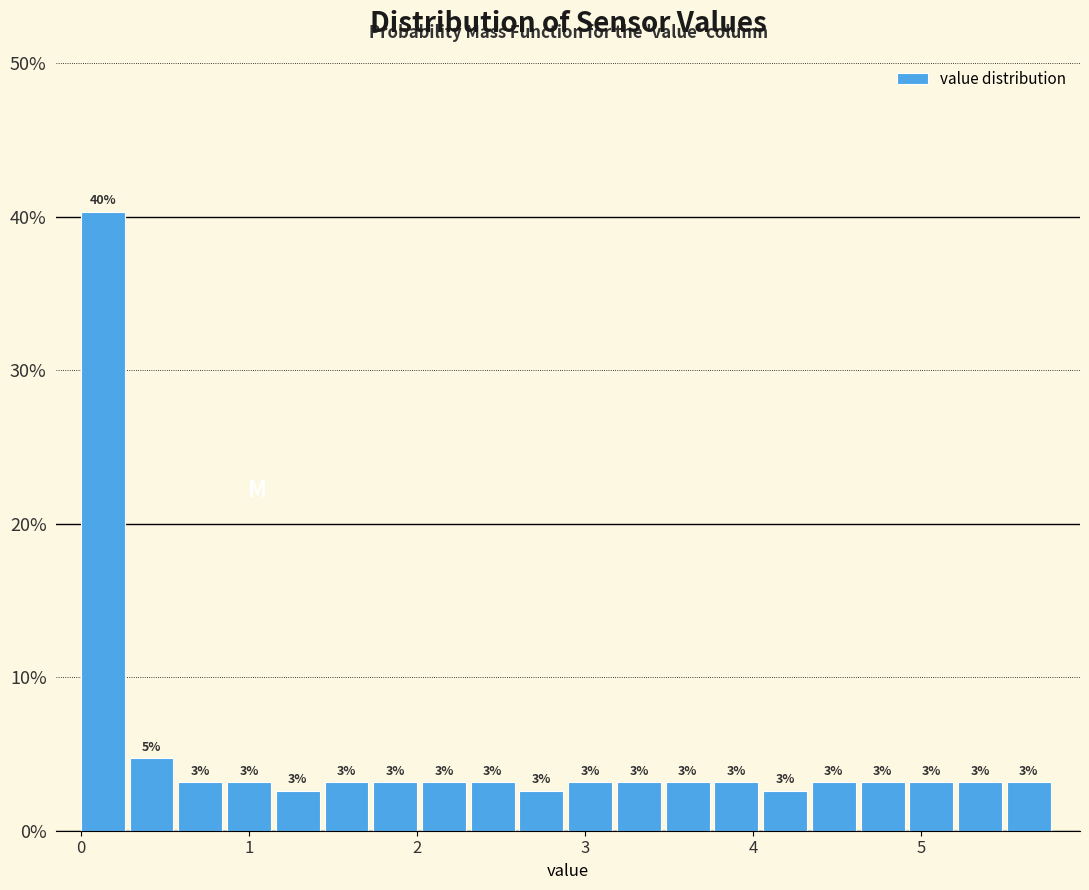

Read against the x-axis, roughly where is the centre of the tallest bar?

0.1